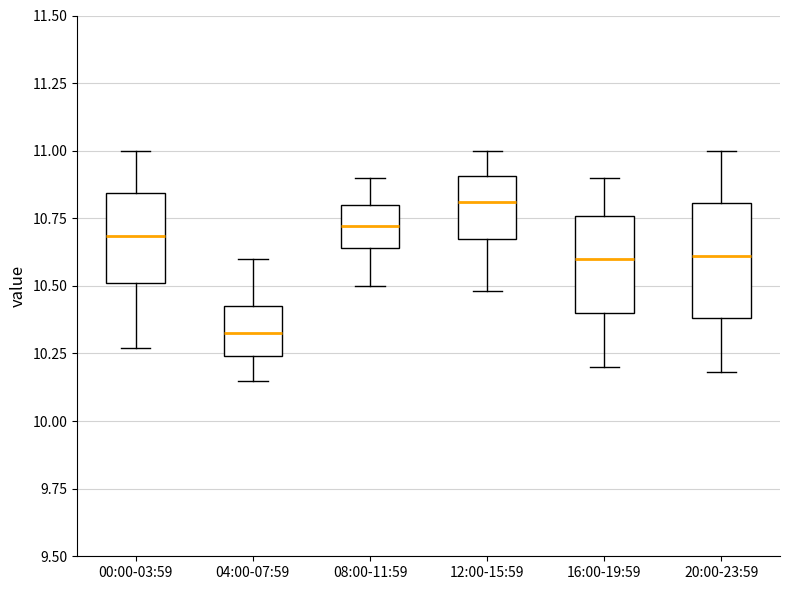

Which box is the tallest, from its lower edge to its upper edge?

20:00-23:59